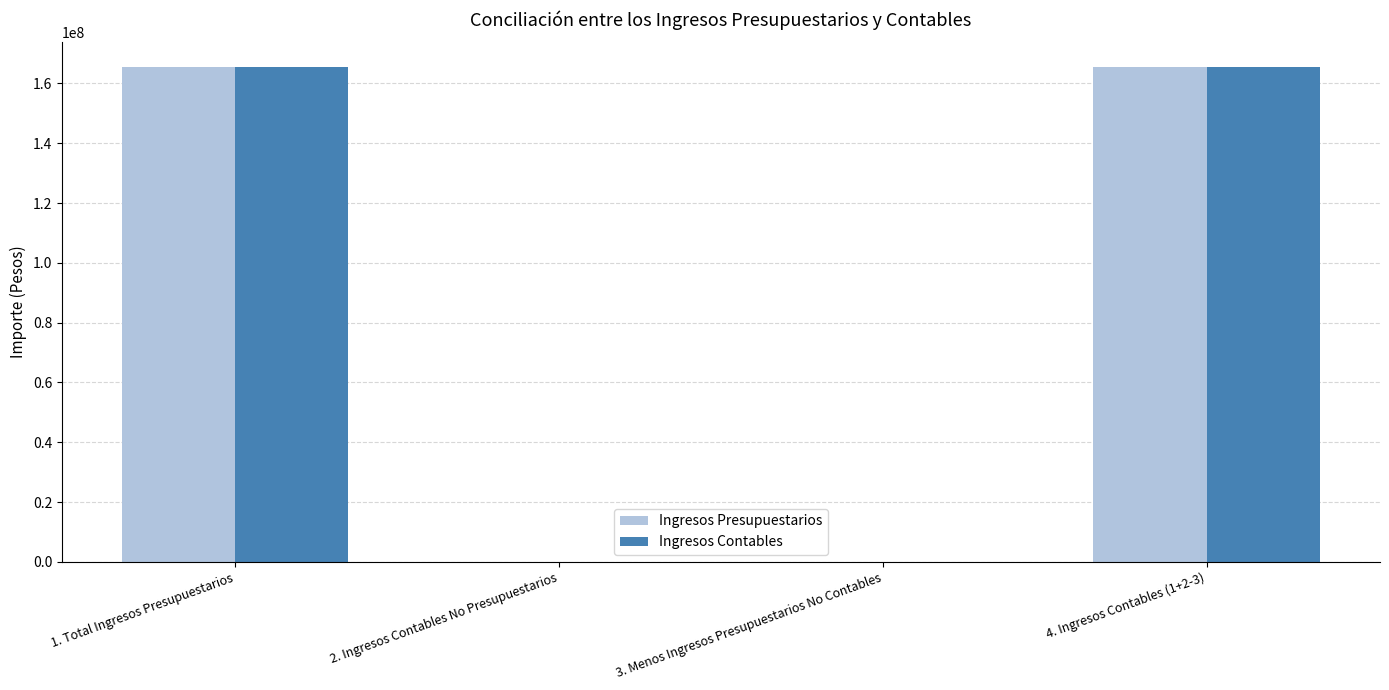

What is the total value across all series at 4. Ingresos Contables (1+2-3)?

330912734.5